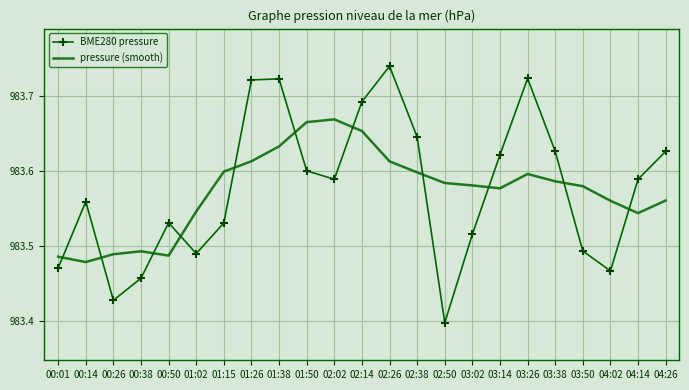

How many values in the pressure (smooth) series exceed 98358?

12